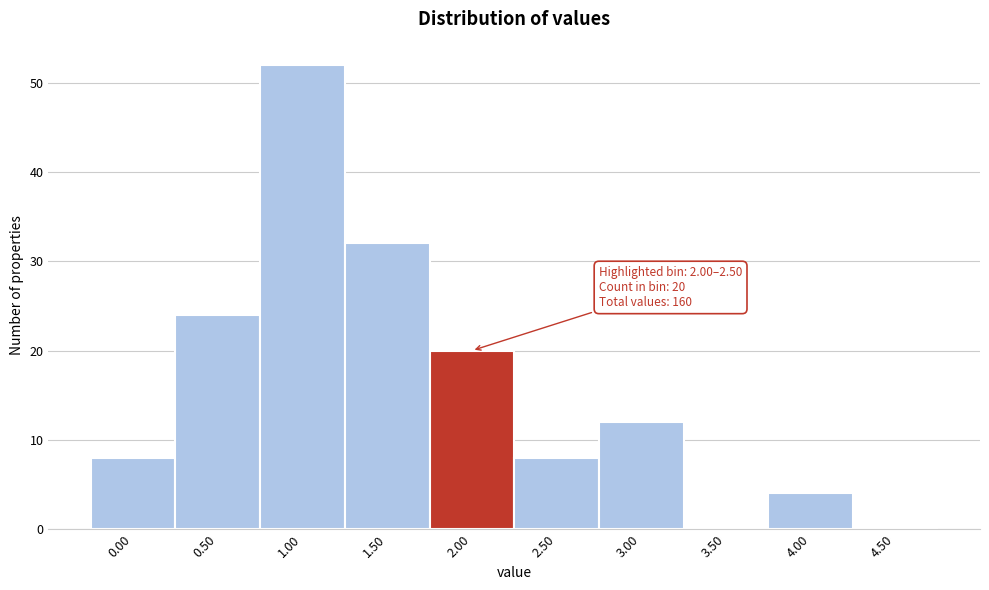

Reading left to right, what are all the values shown in this chart?

0.00=8	0.50=24	1.00=52	1.50=32	2.00=20	2.50=8	3.00=12	3.50=0	4.00=4	4.50=0